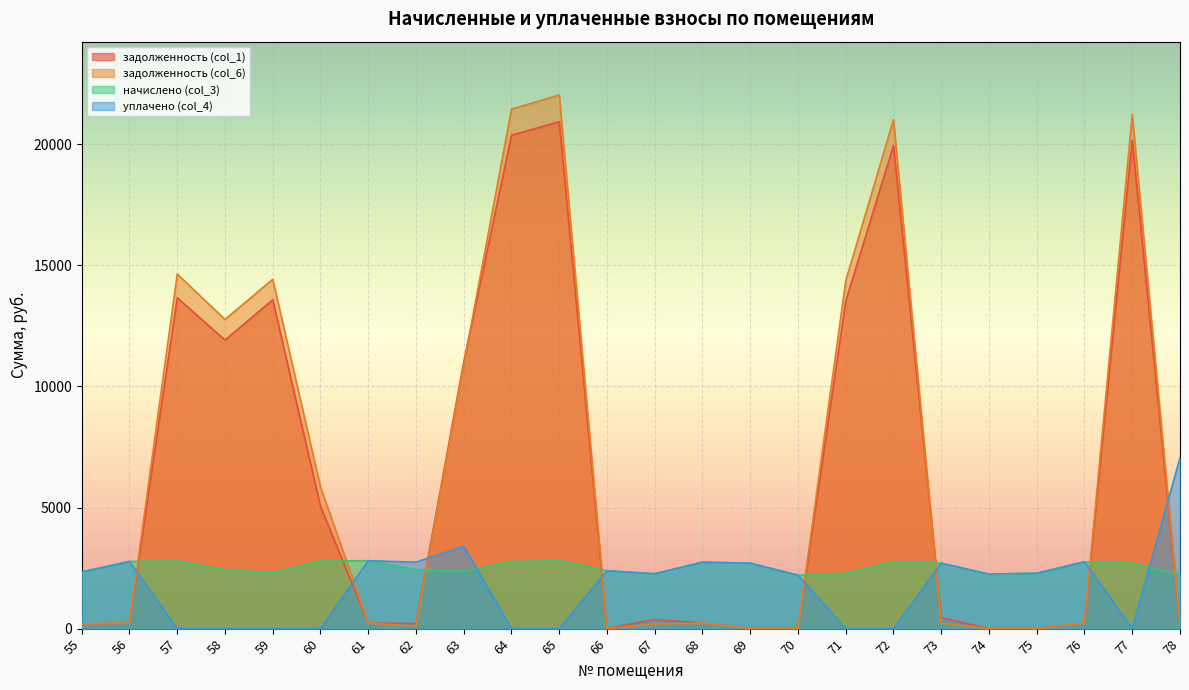

Reading left to right, transcribe all the data shown in this chart.

задолженность (col_1): 194.8	231.3	13661.5	11913.9	13579.4	5044.9	233.6	207.3	11016.6	20372.0	20931.5	0.0	377.6	228.8	0.0	0.0	13525.6	19948.5	450.9	0.0	0.0	230.1	20170.2	185.7
задолженность (col_6): 194.8	231.3	14639.4	12766.7	14424.7	5852.0	233.7	99.5	10898.5	21454.3	22032.7	0.0	188.8	228.8	0.0	0.0	14362.9	21022.0	225.2	0.0	0.0	230.1	21231.3	185.7
начислено (col_3): 2338.2	2775.2	2789.8	2432.9	2301.7	2789.8	2804.4	2432.9	2360.0	2767.9	2804.4	2389.2	2265.4	2746.1	2702.4	2207.0	2279.9	2760.6	2702.4	2250.7	2287.2	2760.6	2702.4	2228.9
уплачено (col_4): 2338.2	2775.2	0.0	0.0	0.0	0.0	2804.5	2744.1	3400.0	0.0	0.0	2389.2	2265.4	2745.9	2702.4	2207.0	0.0	0.0	2702.4	2250.7	2287.2	2760.6	0.0	7057.6